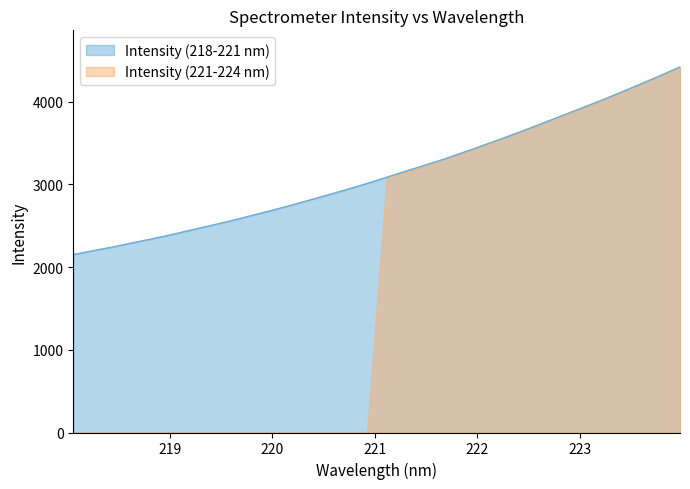

True or false: the data shows 5705.3 at 223.408.

False